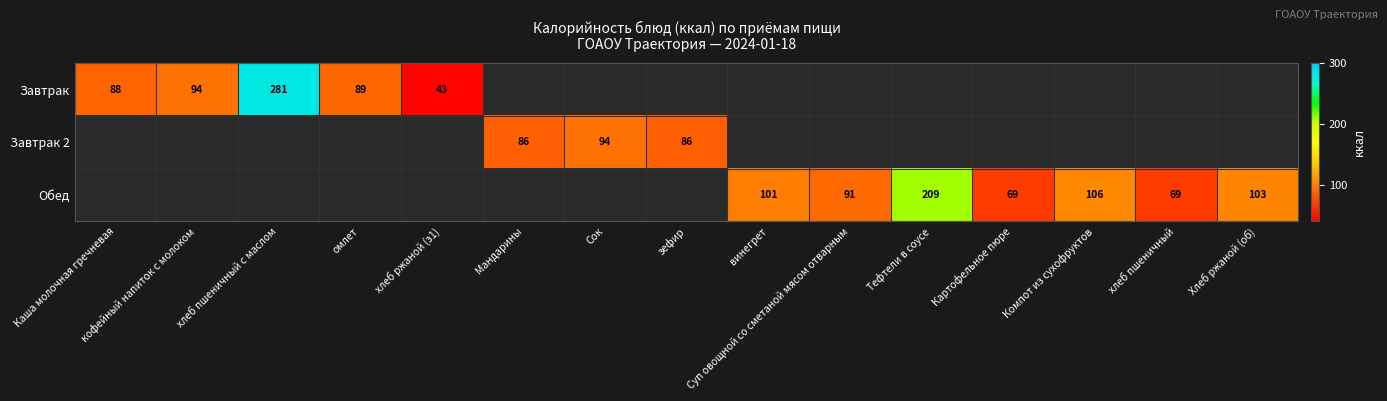

Which series has the largest range (max minus min)?

Завтрак